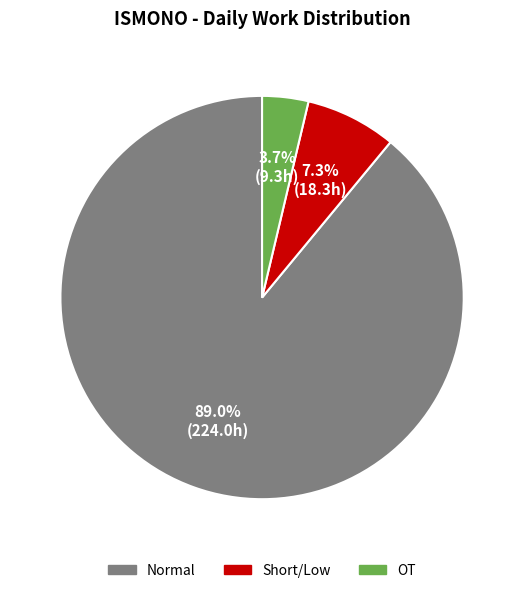

What percentage is NOT represented by Normal?

11.0%